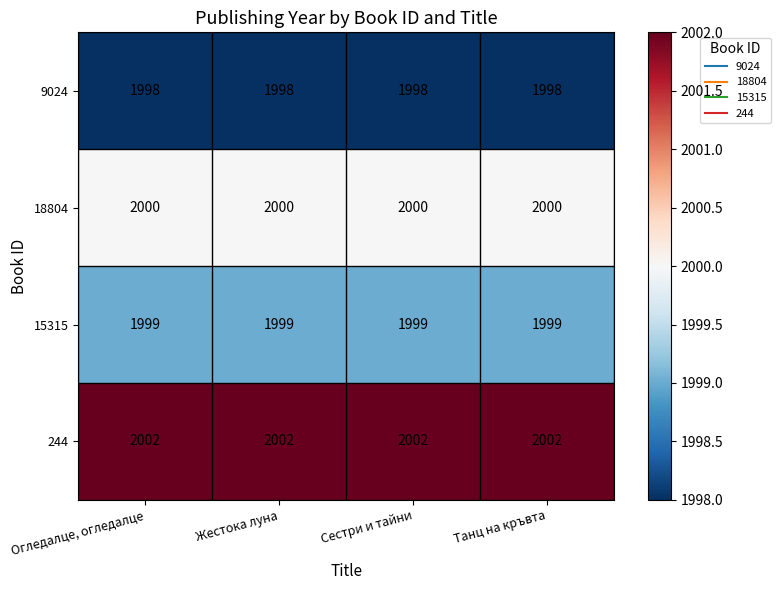

True or false: 15315 has a value of 1999 at Сестри и тайни.

True